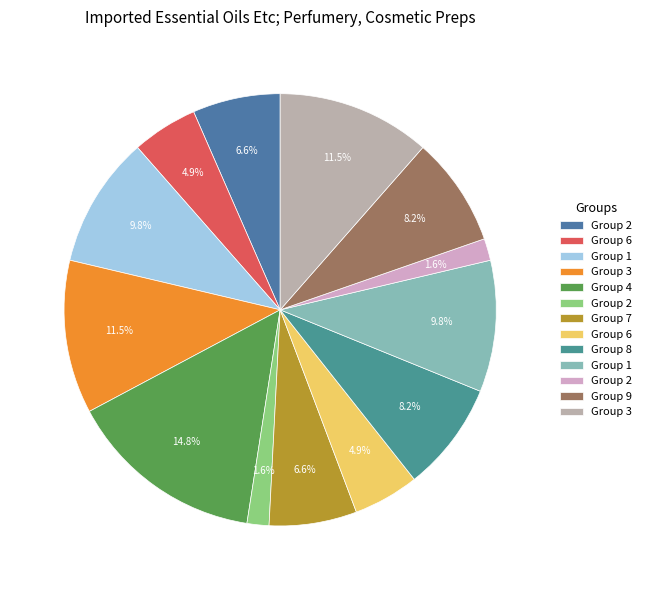

How many slices are in this pie chart?

13